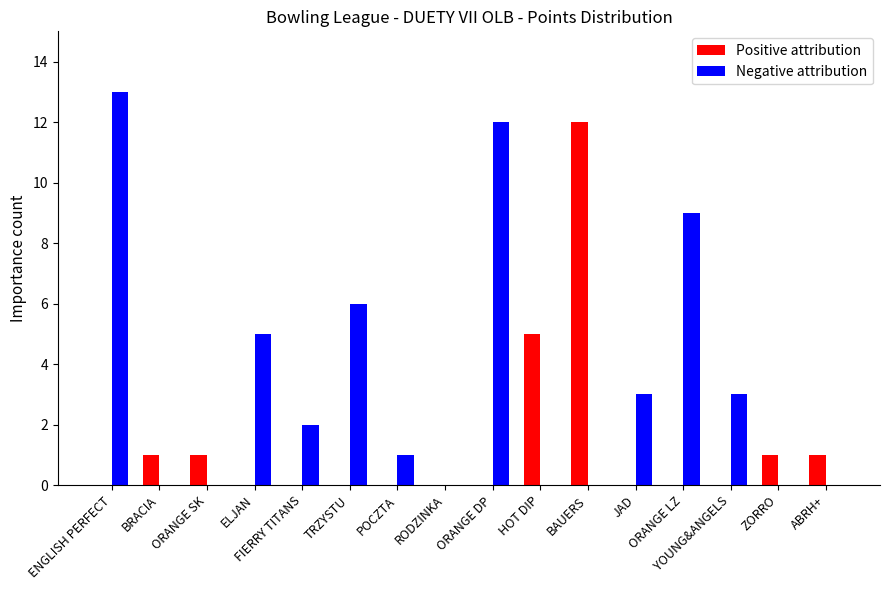

Count the number of categories in the chart.

16